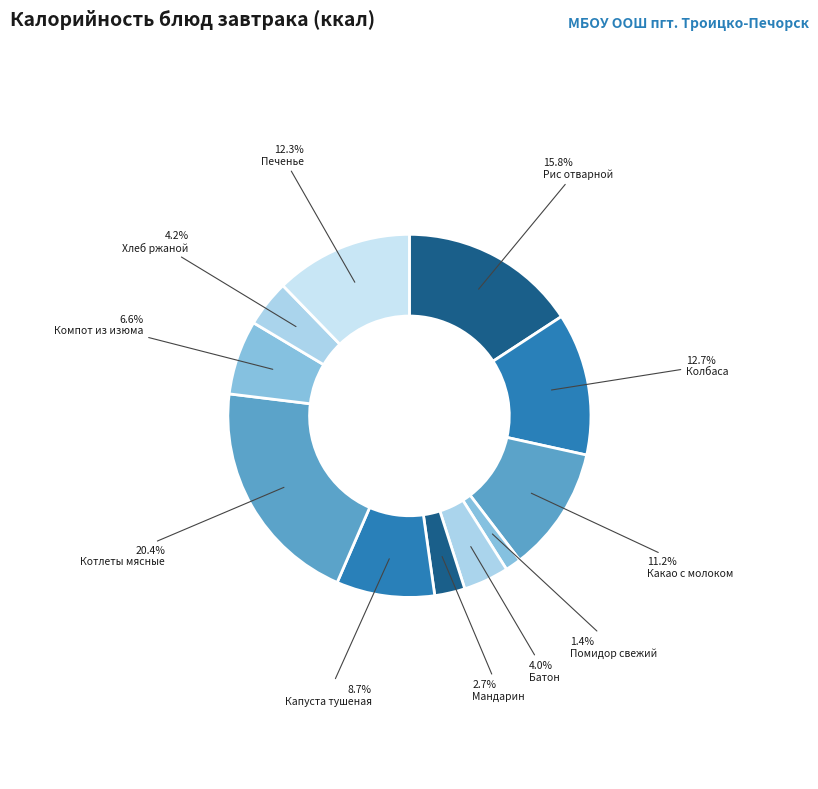

To the nearest percent, what portion does Котлеты мясные represent?

20%